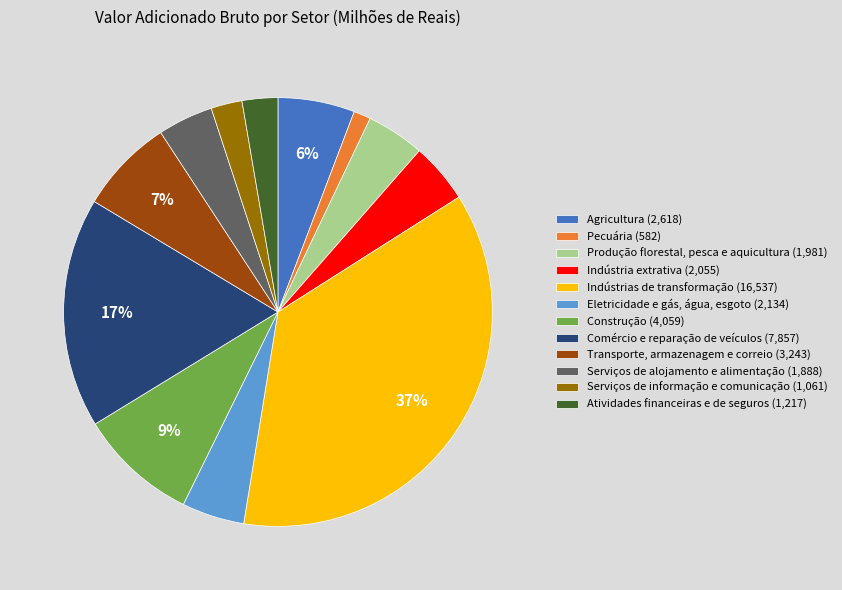

Combined, do Eletricidade e gás, água, esgoto (2,134) and Transporte, armazenagem e correio (3,243) account for over 50%?

No